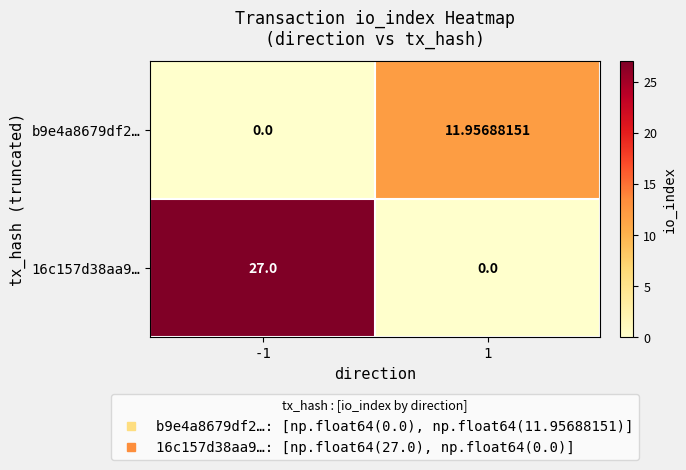

Is the value of 16c157d38aa9… at -1 greater than the value of b9e4a8679df2… at 1?

Yes